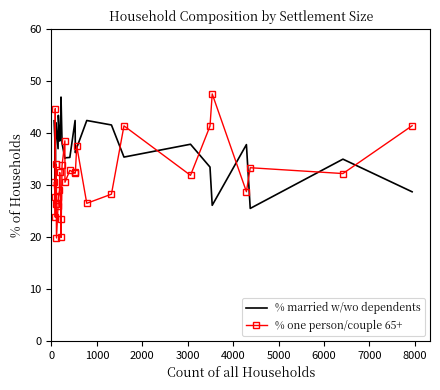

What is the minimum value for % married w/wo dependents?

25.5